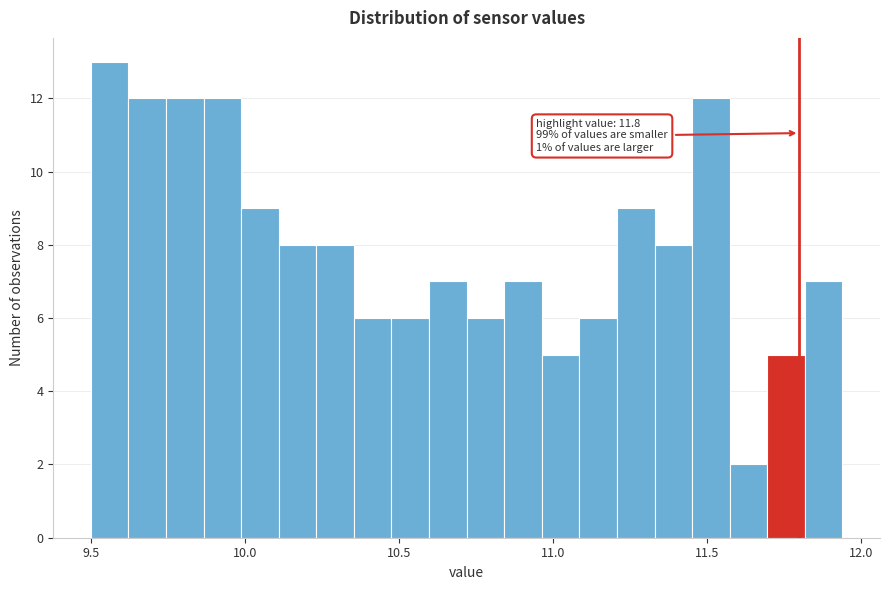

Read against the x-axis, roughly where is the centre of the tallest bar?

9.55